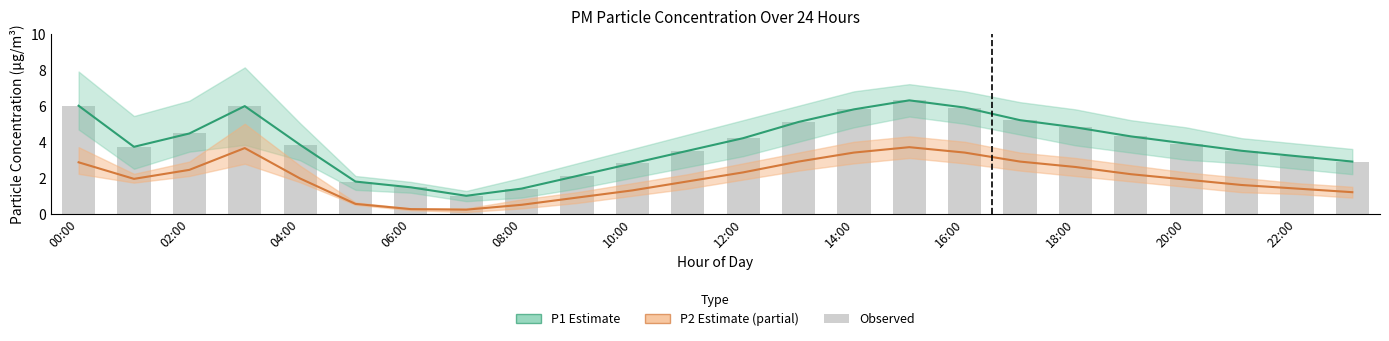

Which series changed the most between 21 and 22?

P1 (PM10)